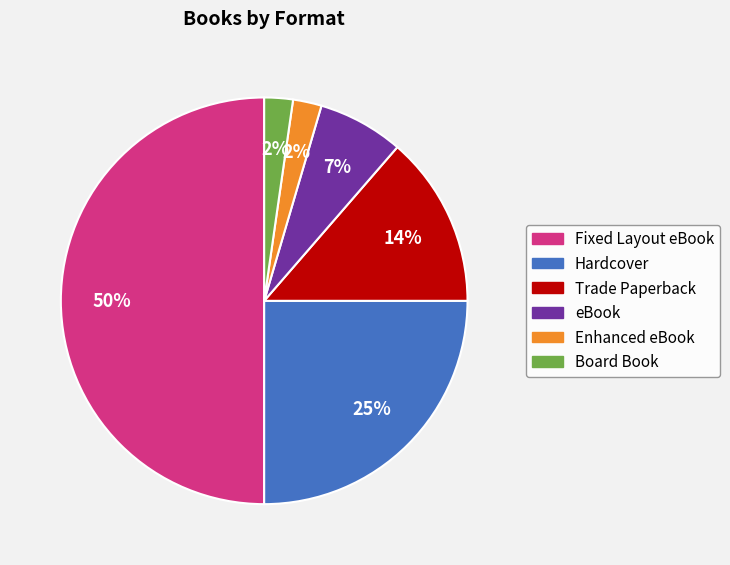

To the nearest percent, what portion does Fixed Layout eBook represent?

50%